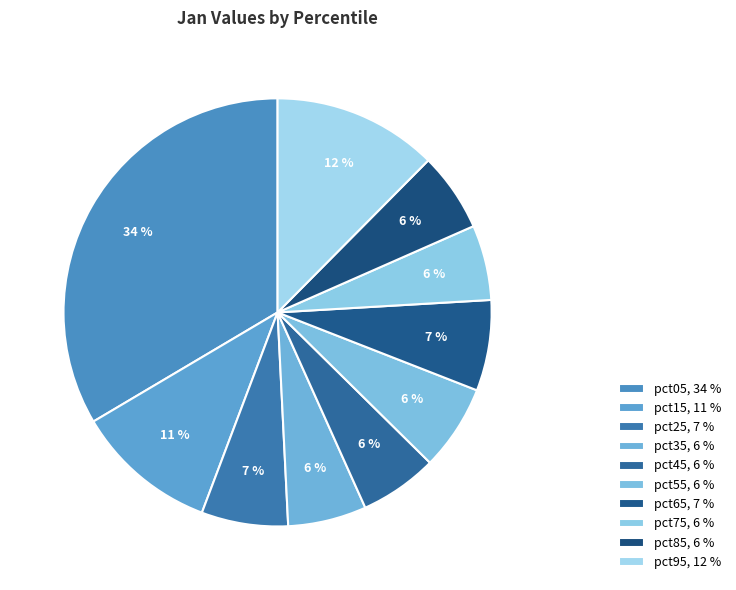

Does pct75 represent more than half of the total?

No